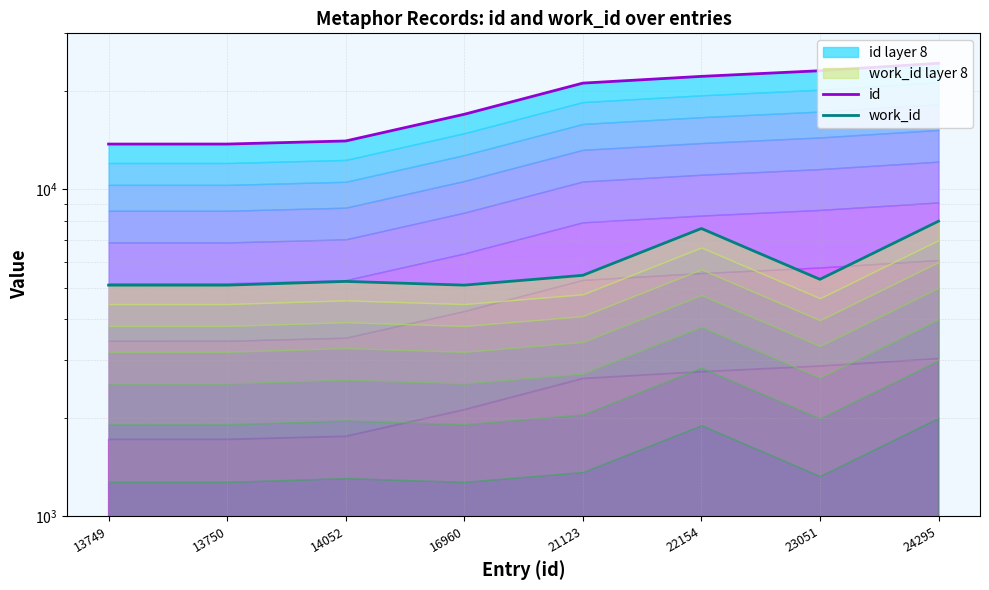

How many interior local peaks does the work_id series have?

2